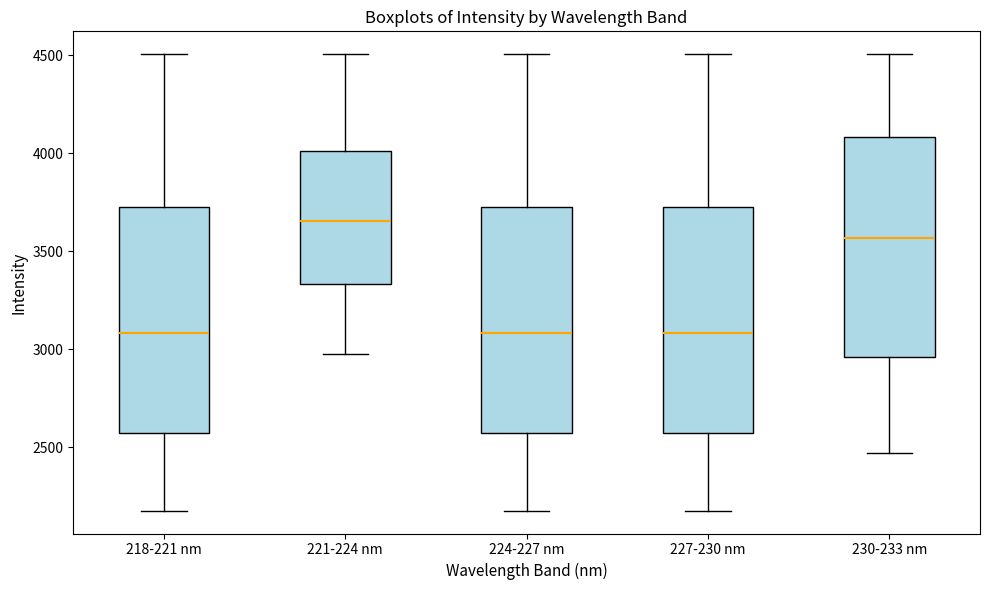

Where does the upper whisker of the box for 230-233 nm end on the y-axis? The values are not printed on the chart, so give them approximately, as read against the axis.

4500